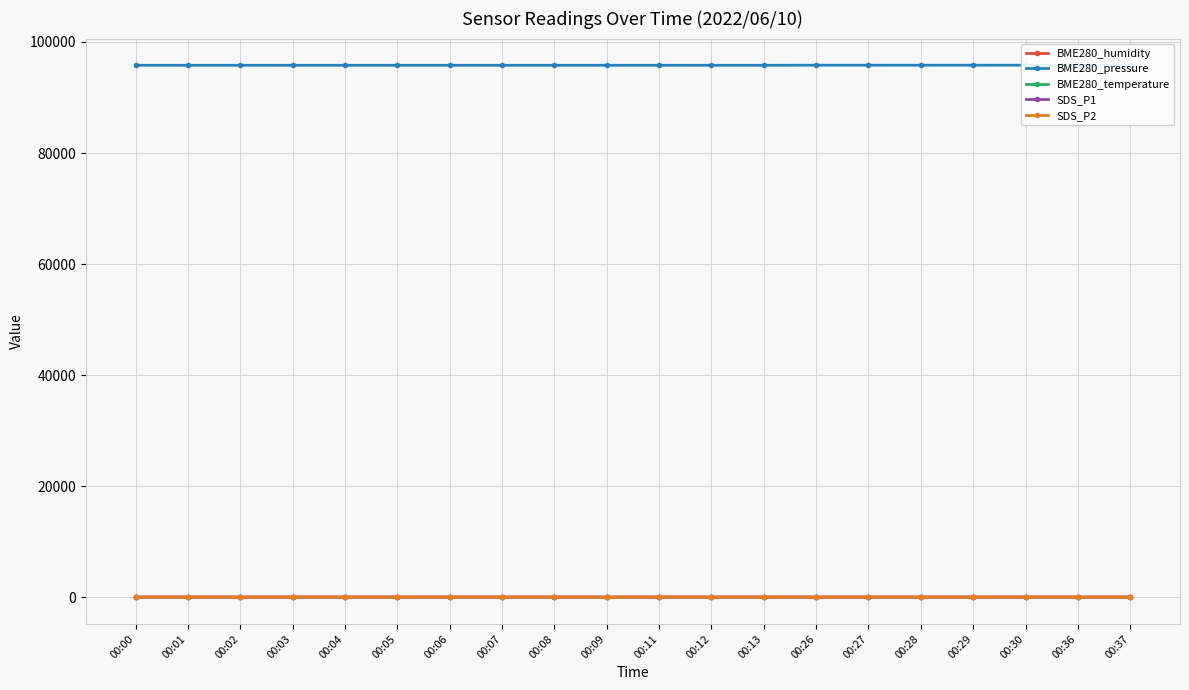

The SDS_P2 series shows 3.2 at 00:00. True or false?

True